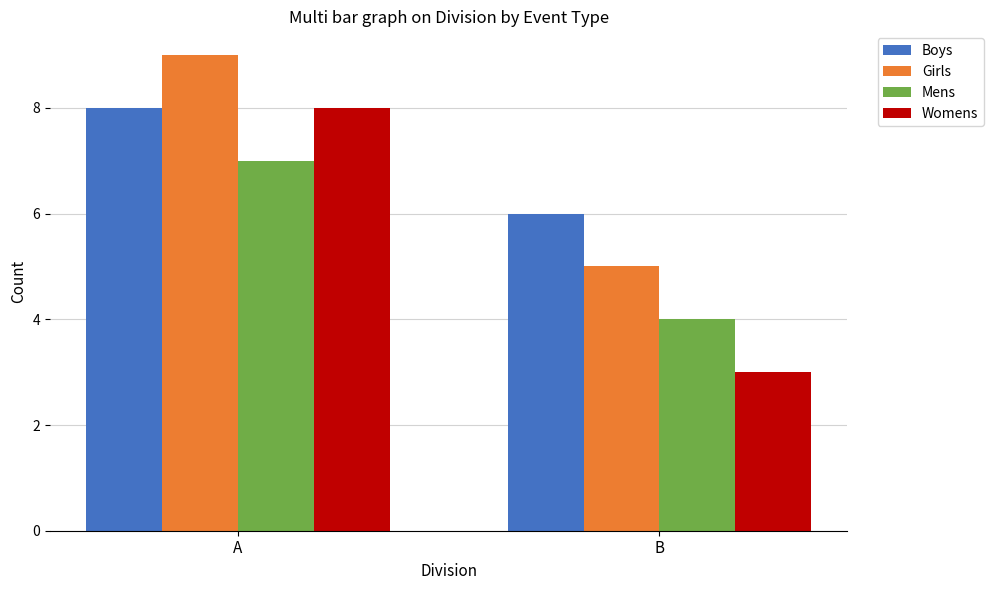

Are the bars horizontal?

No